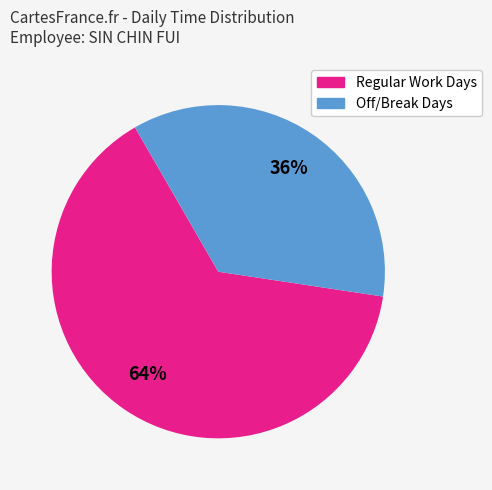

To the nearest percent, what is the average slice percentage?

50%